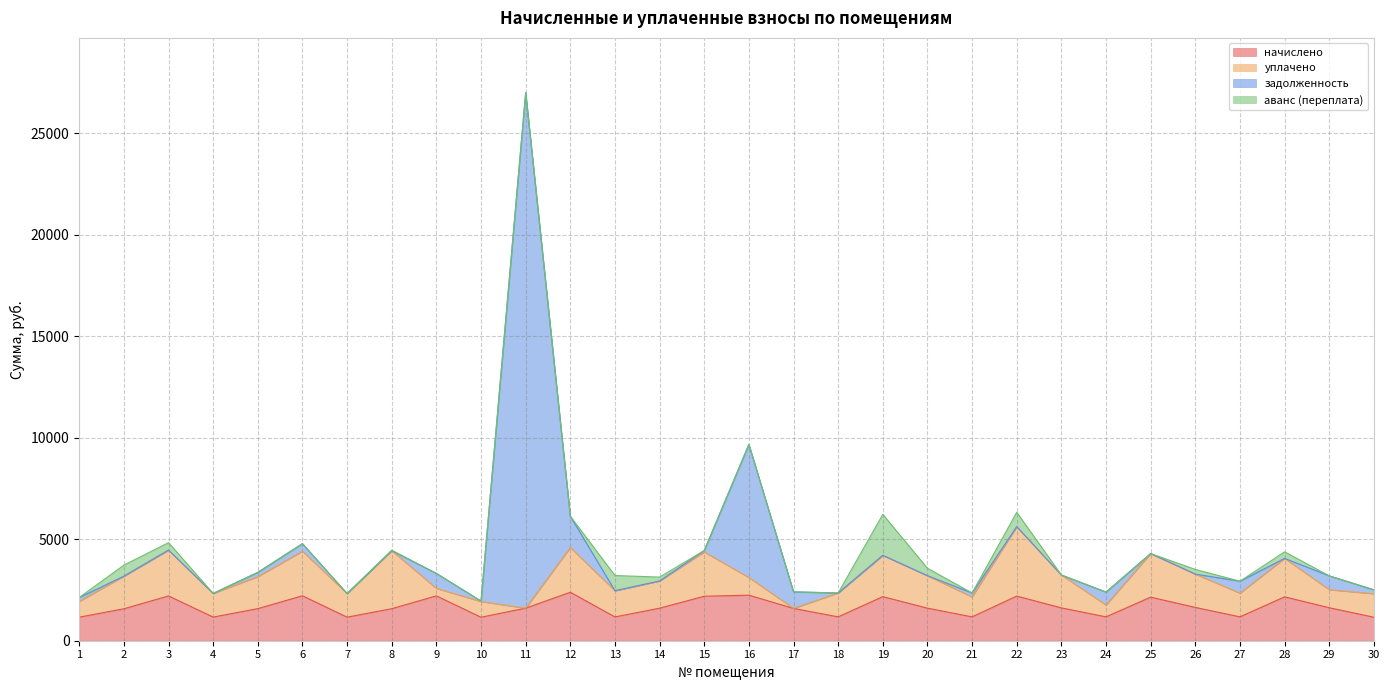

What is the difference between the second highest and minimum values in the начислено series?

1086.2